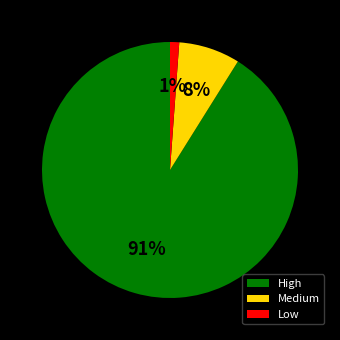

To the nearest percent, what is the combined percentage of High and Low?

92%